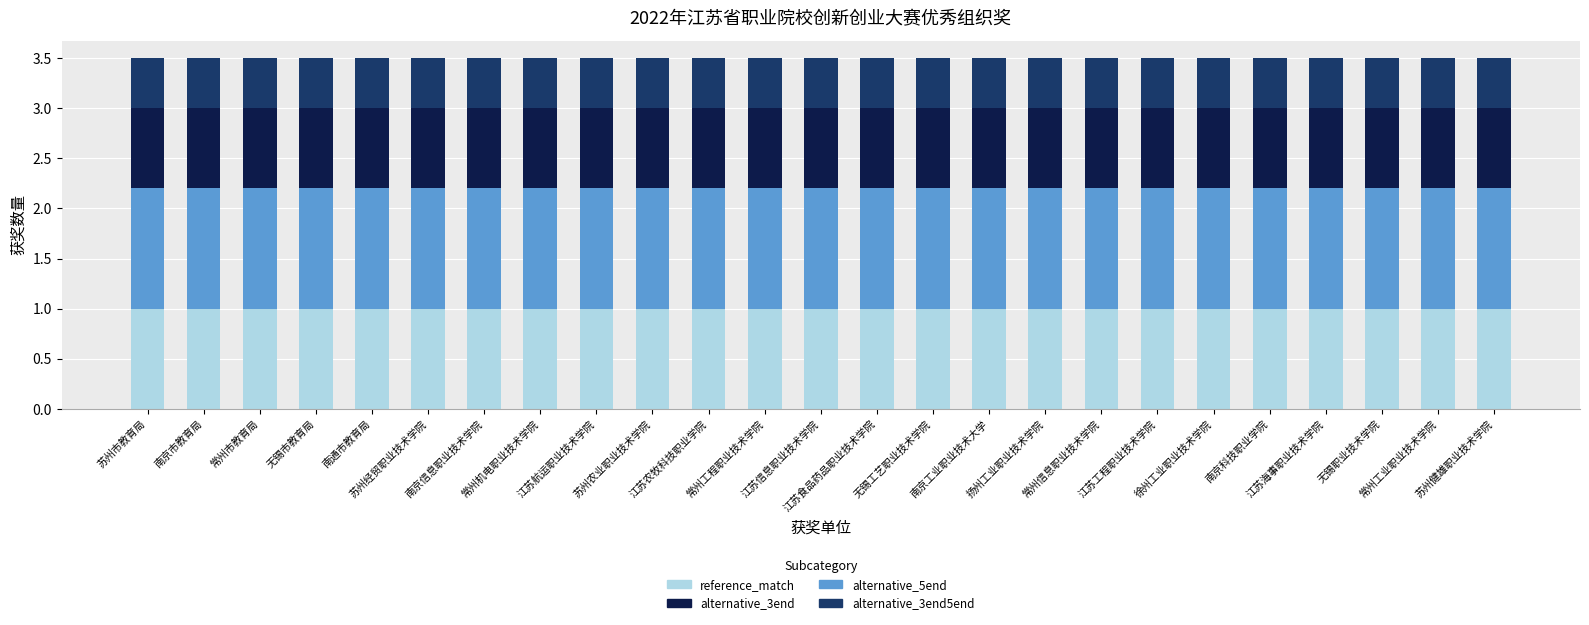

What is the maximum value for reference_match?

1.0